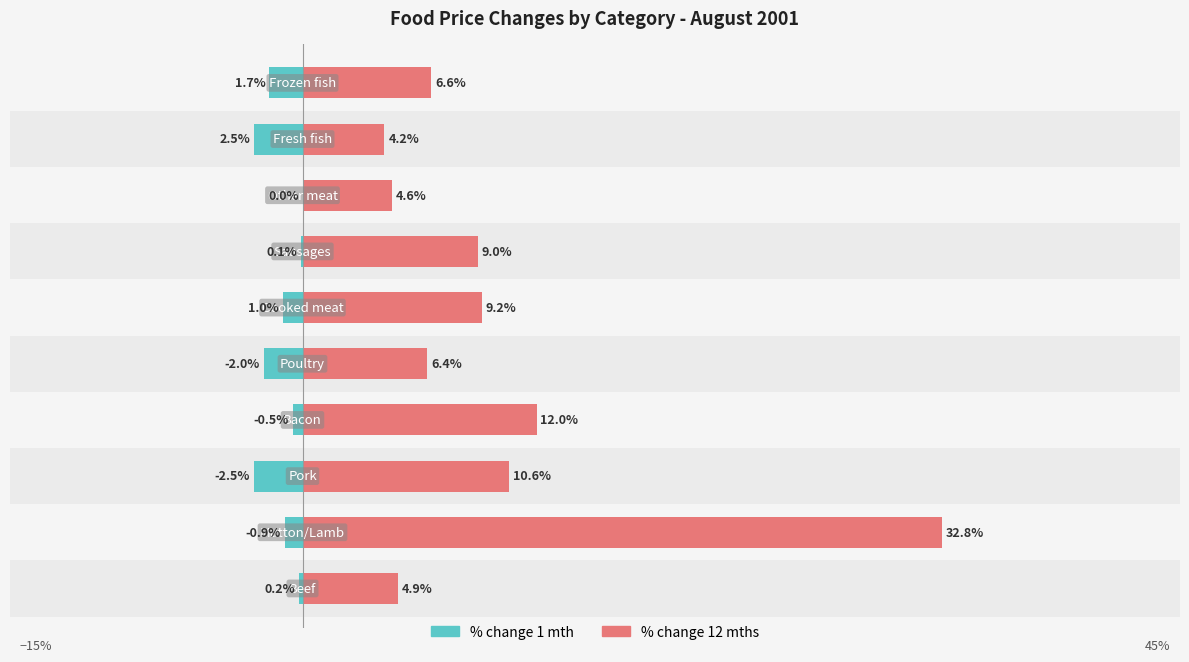

At how many categories does at least one series exceed 11?

2